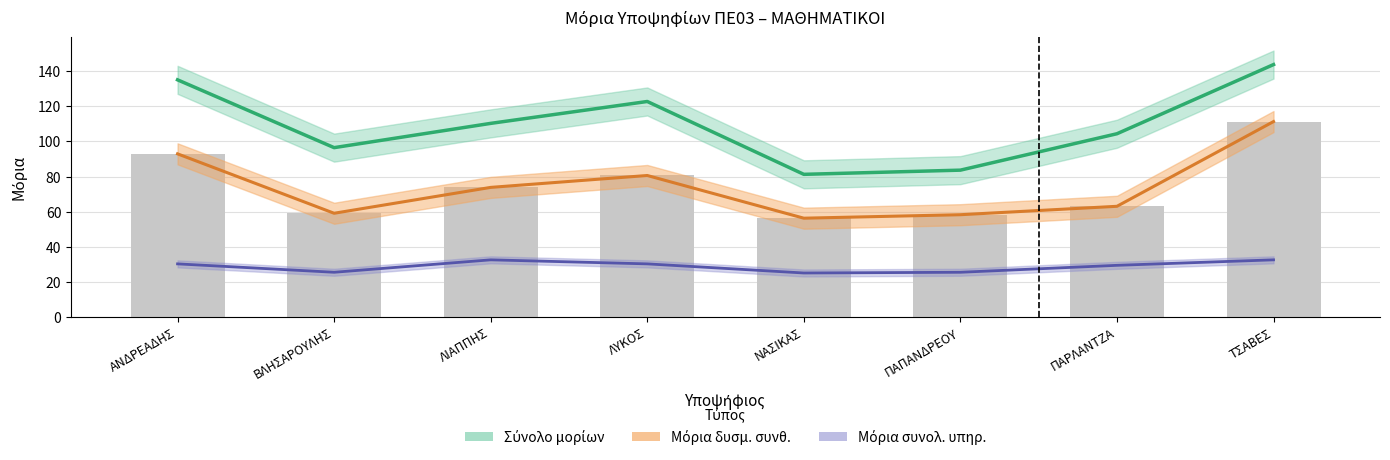

Where does the Μόρια δυσμ. συνθ. series first go above 73?

ΑΝΔΡΕΑΔΗΣ